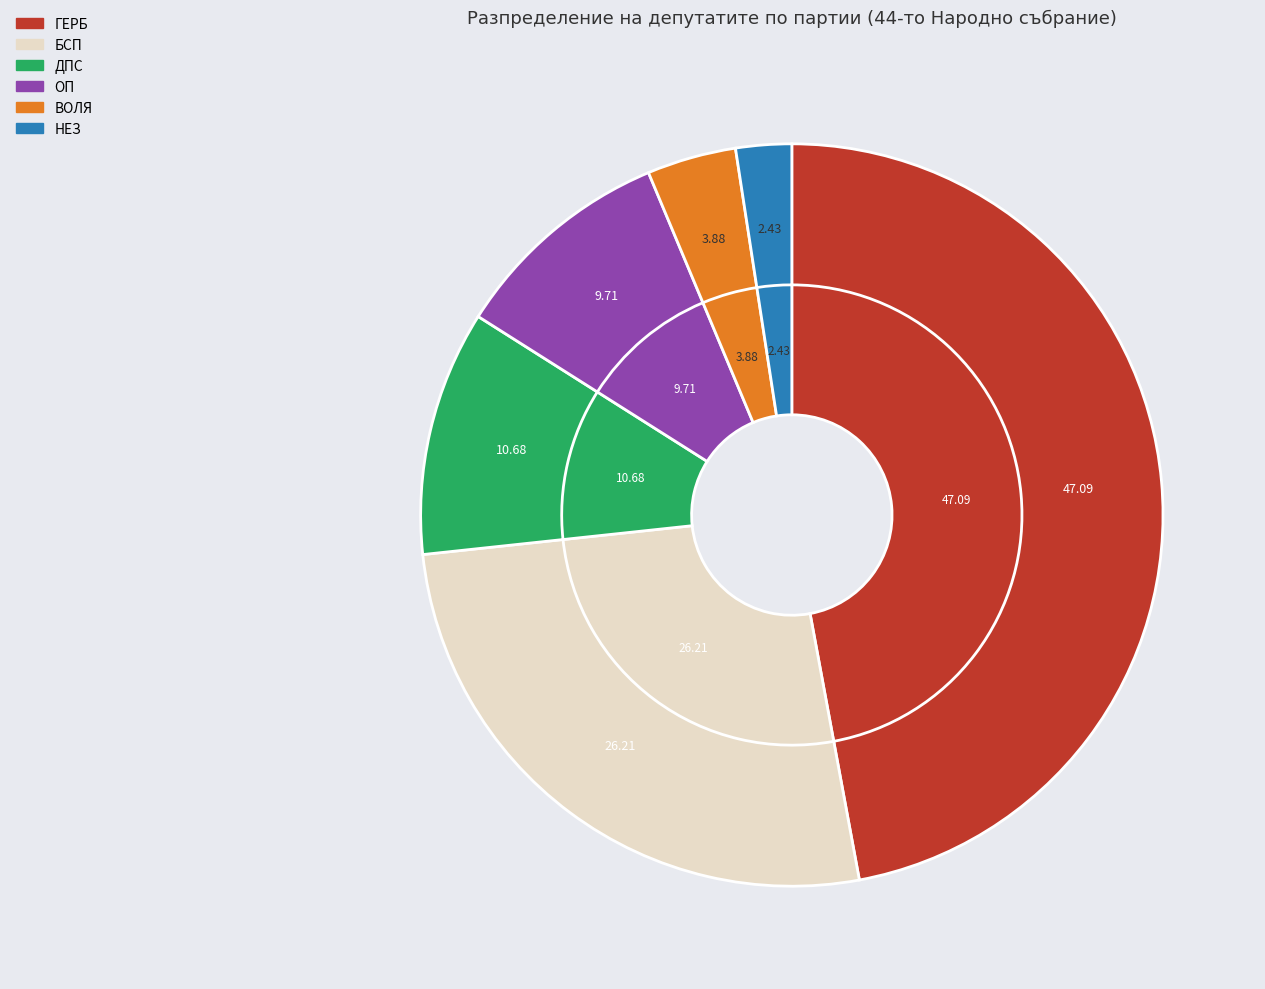

Count the number of slices in the pie.

6